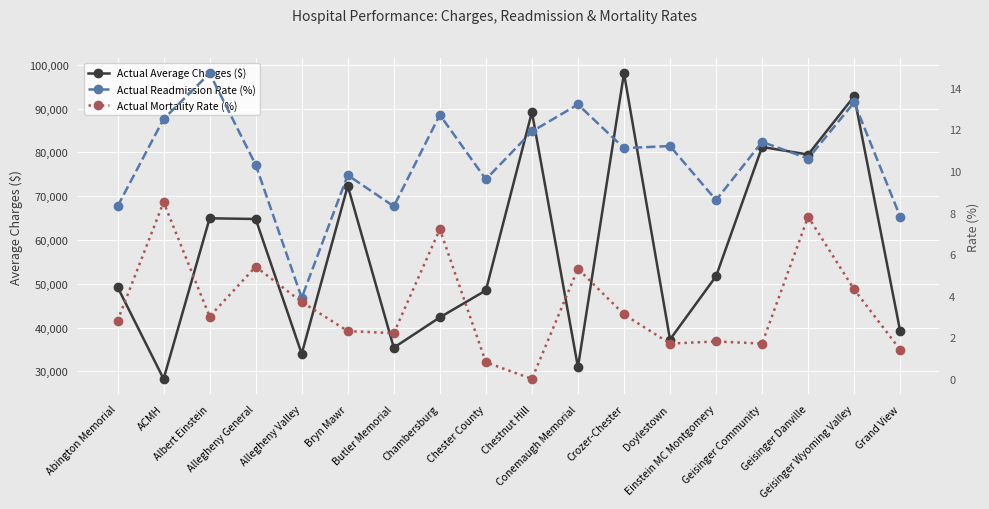

Which series has the widest spread of values?

Actual Average Charges ($)